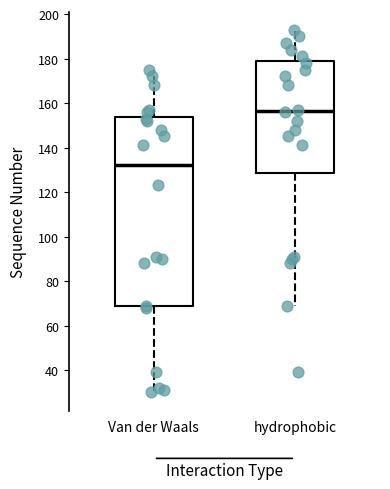

Reading left to right, read every box against the y-axis: the position of its median line, the range the box covers, and the ends of its whiskers. The values are not printed on the chart, so give them approximately, as read against the axis.

Van der Waals: median 132, box 68 to 154, whiskers 30 to 176
hydrophobic: median 156, box 128 to 178, whiskers 70 to 194